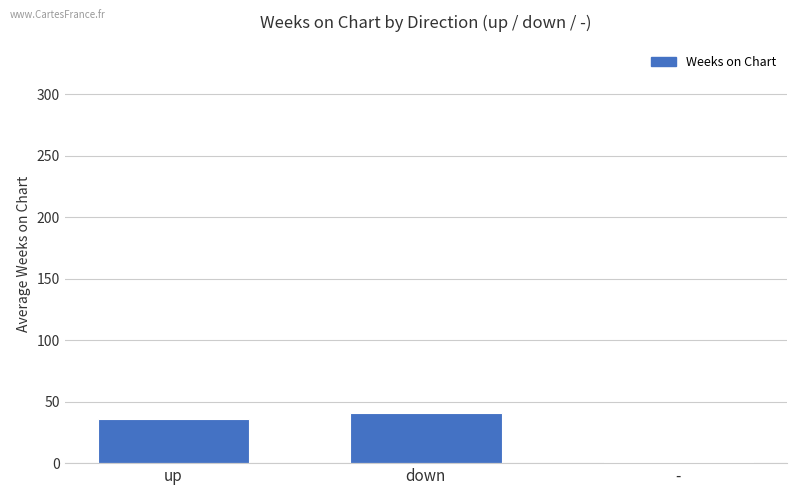

True or false: the data shows 25.7 at down.

False